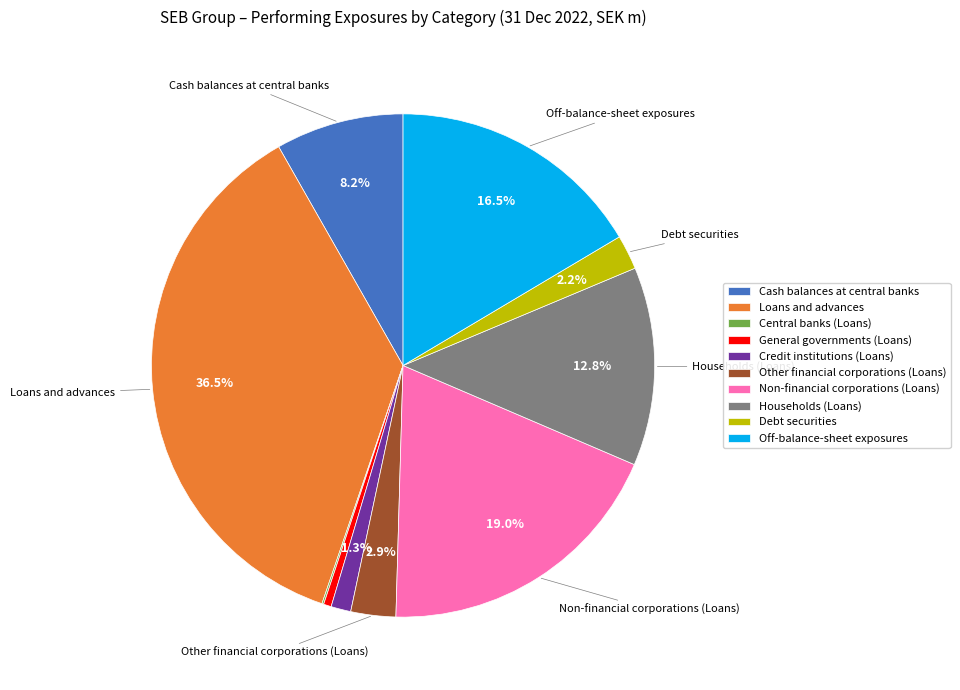

To the nearest percent, what is the combined percentage of Off-balance-sheet exposures and Debt securities?

19%